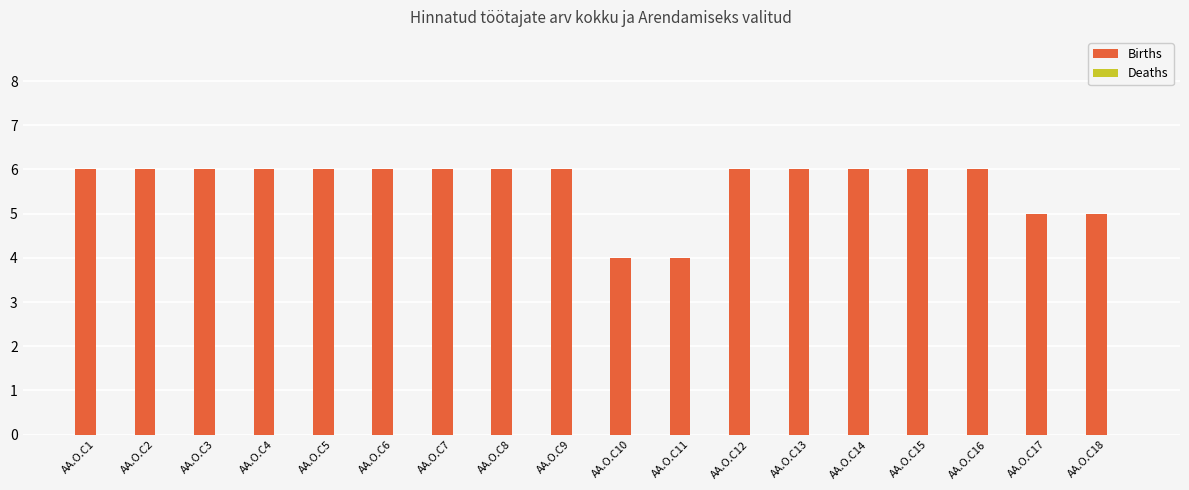

What is the smallest value displayed?

4